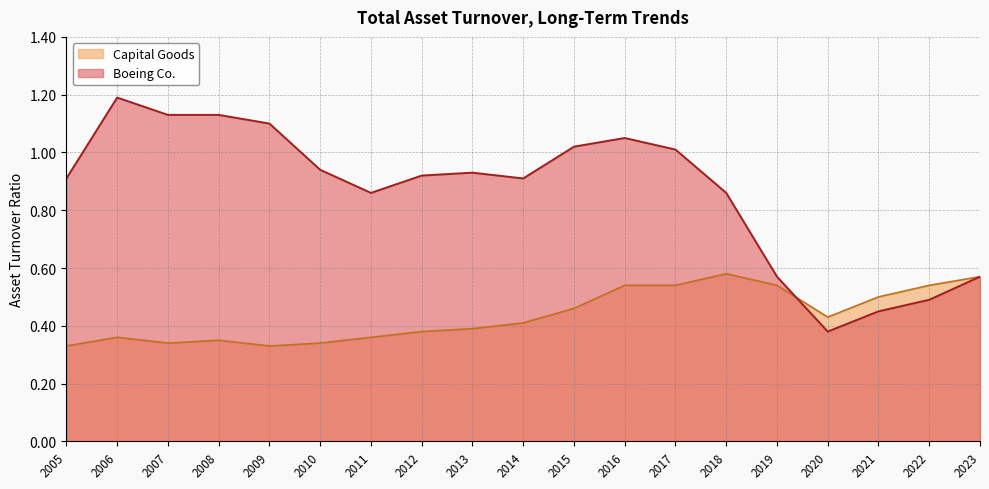

What is the spread (max minus min) of values at 2011?

0.5